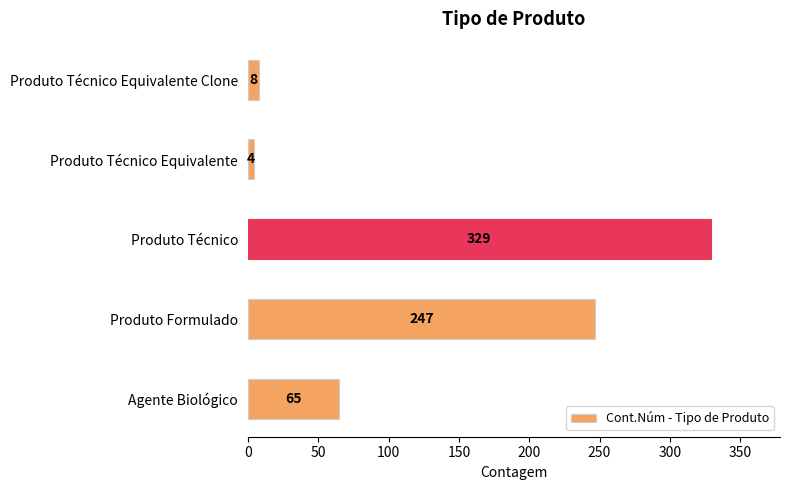

The chart shows a value of 329 at Produto Técnico. True or false?

True